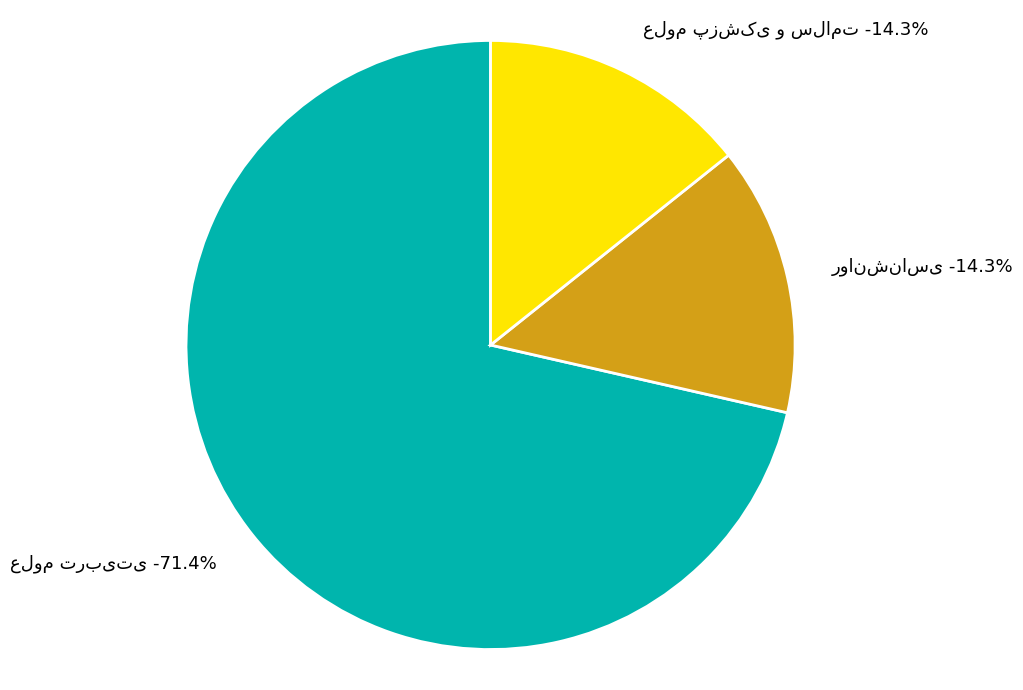

Is علوم تربیتی the majority of the pie?

Yes